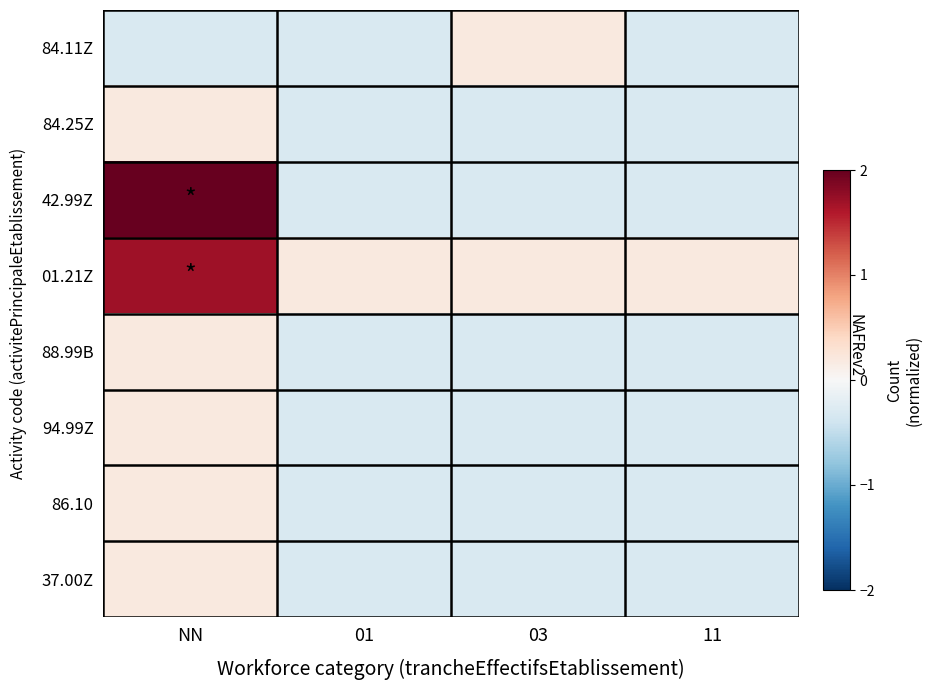

Reading left to right, extract all data points from this chart.

84.11Z: NN=-0.3	01=-0.3	03=0.2	11=-0.3
84.25Z: NN=0.2	01=-0.3	03=-0.3	11=-0.3
42.99Z: NN=2.2	01=-0.3	03=-0.3	11=-0.3
01.21Z: NN=1.7	01=0.2	03=0.2	11=0.2
88.99B: NN=0.2	01=-0.3	03=-0.3	11=-0.3
94.99Z: NN=0.2	01=-0.3	03=-0.3	11=-0.3
86.10: NN=0.2	01=-0.3	03=-0.3	11=-0.3
37.00Z: NN=0.2	01=-0.3	03=-0.3	11=-0.3